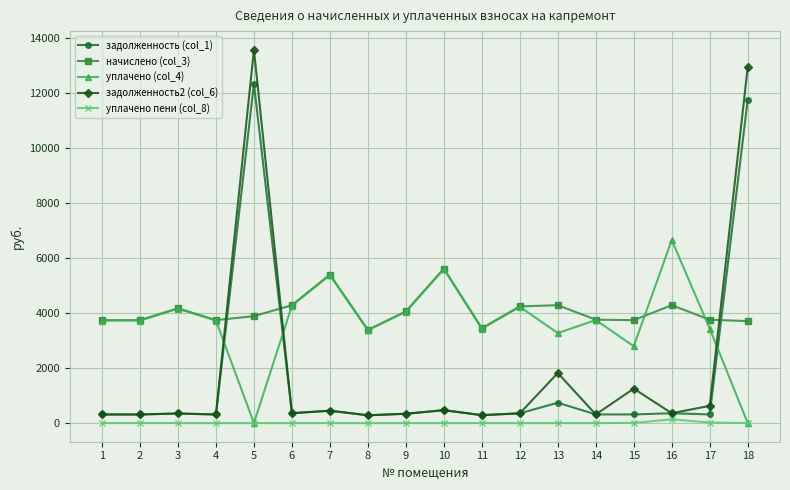

Rank the series by their maximum value, from lowest to highest.

уплачено пени (col_8), начислено (col_3), уплачено (col_4), задолженность (col_1), задолженность2 (col_6)